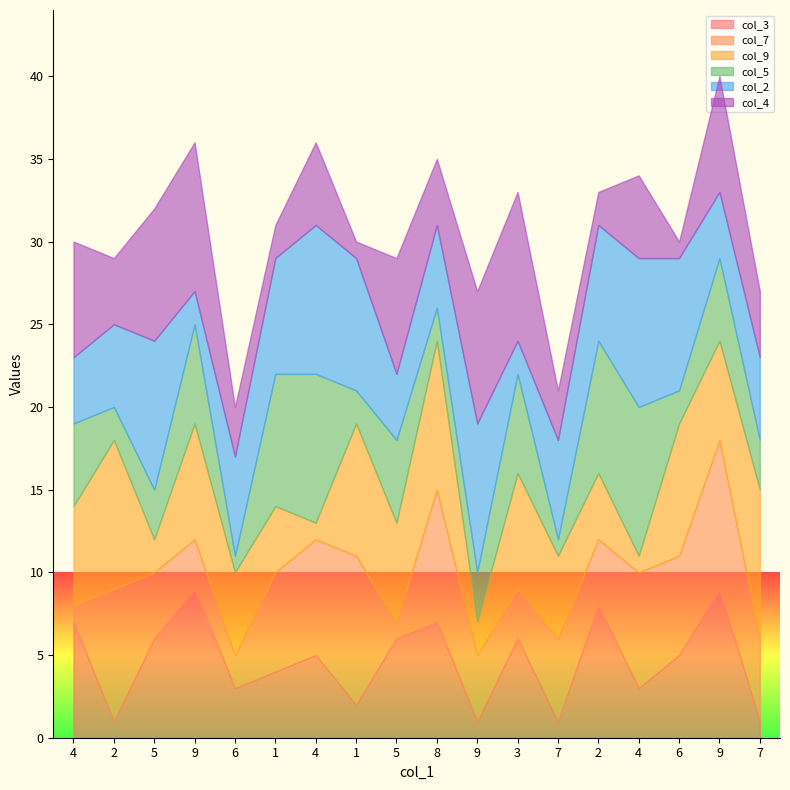

Between which two adjacent categories do col_9 and col_3 first intersect?

4 and 2